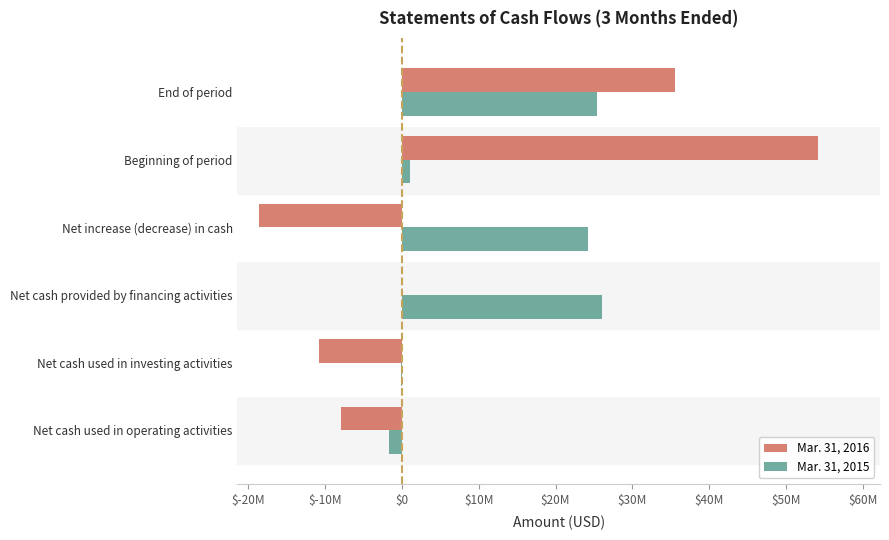

What is the sum of all Mar. 31, 2016 values?

52417000